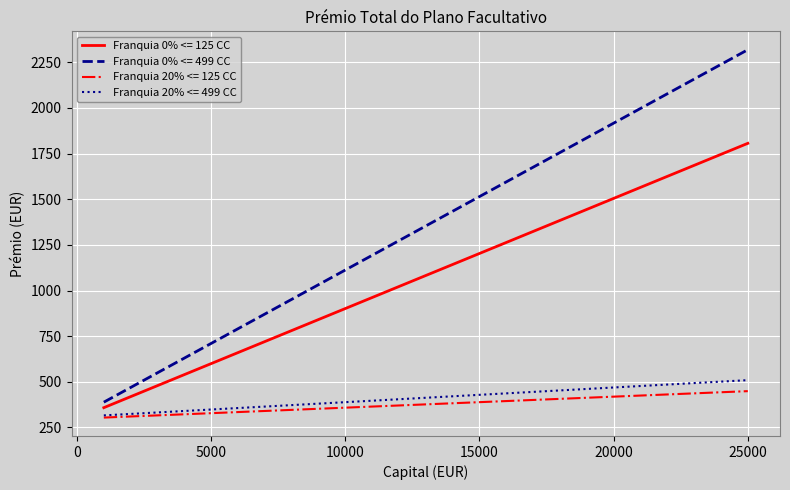

True or false: Franquia 0% <= 499 CC and Franquia 20% <= 499 CC cross at least once.

False